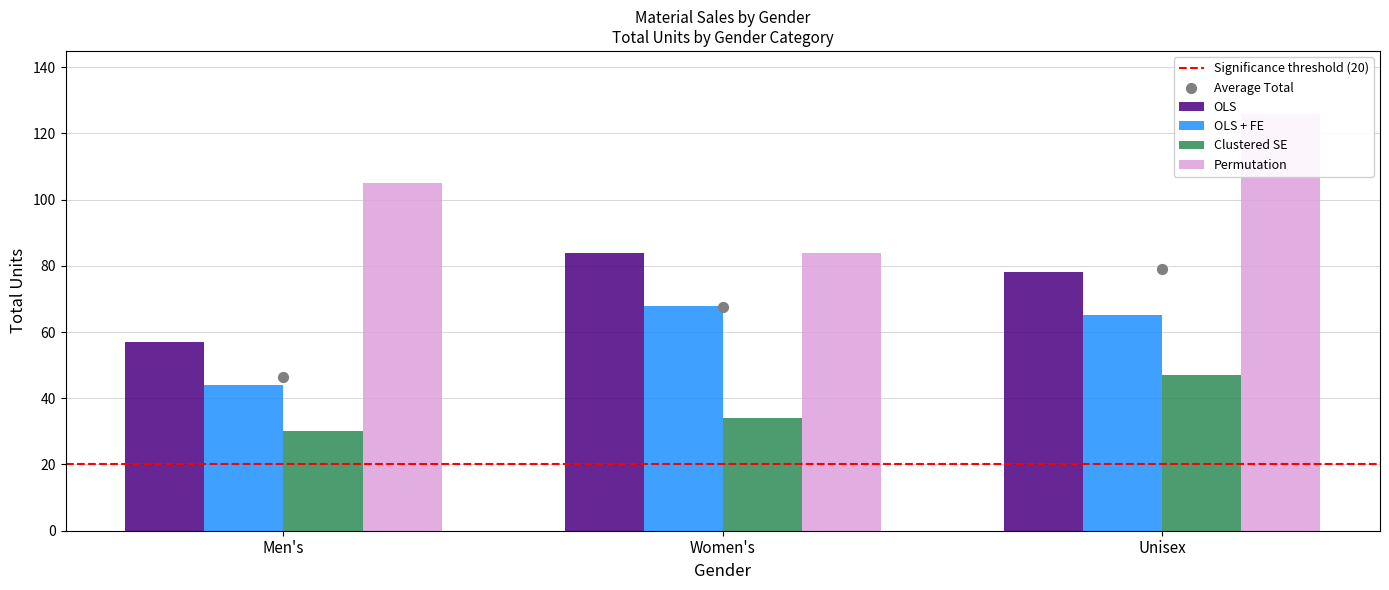

What are all the series names shown in the legend?

OLS, OLS + FE, Clustered SE, Permutation